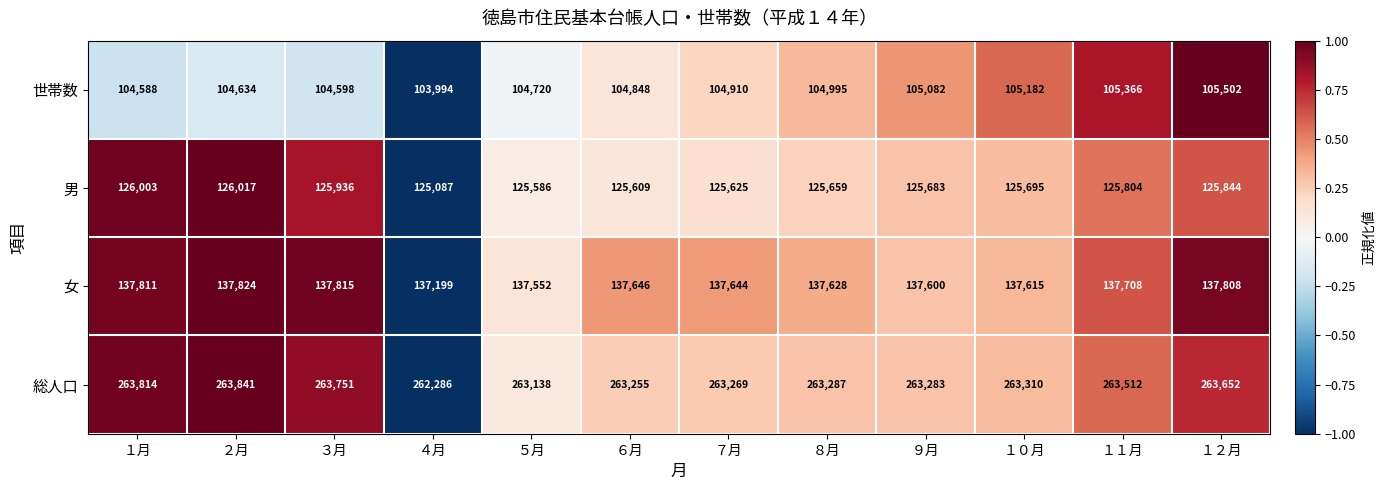

What is the average value of the 女 series?

137654